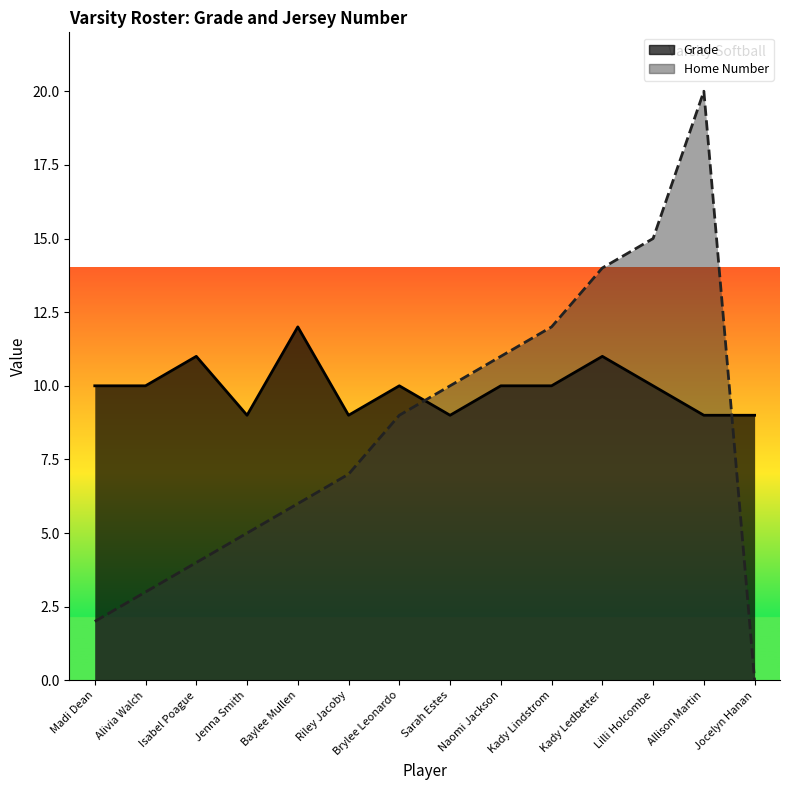

Does the chart display data point markers on the line(s)?

No